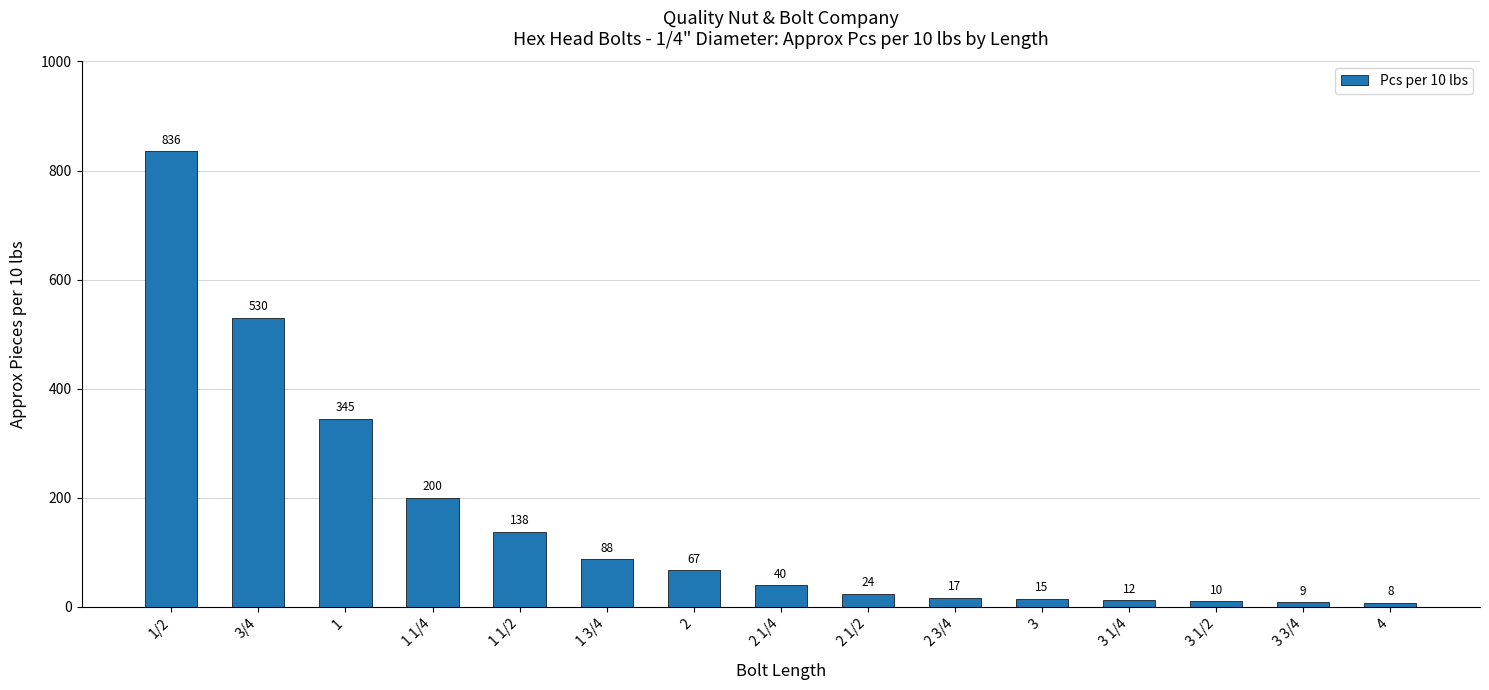

What is the smallest value displayed?

8